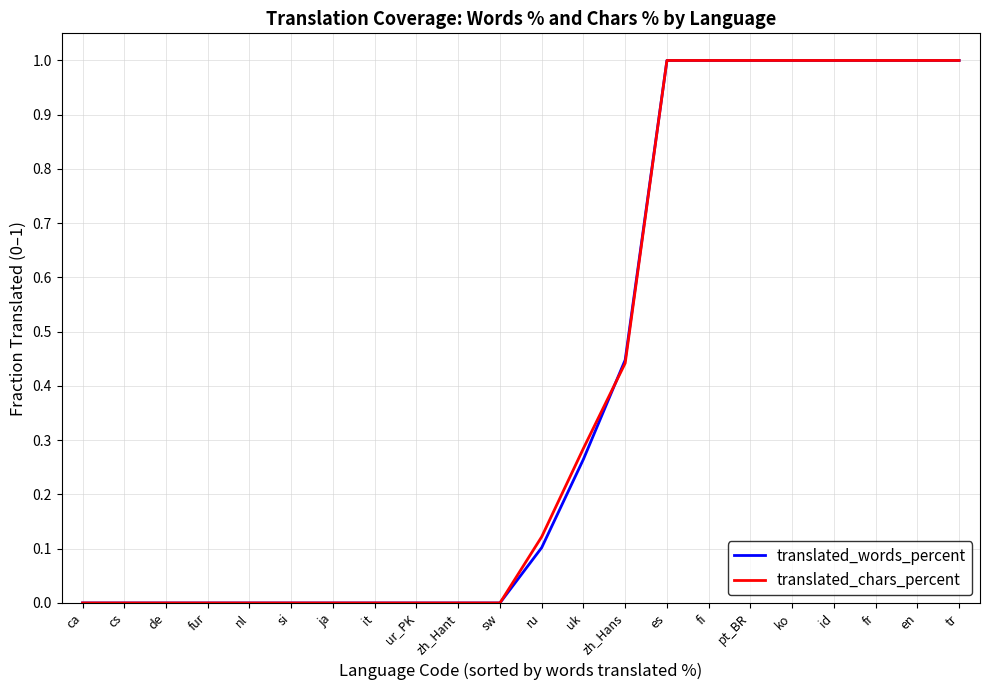

Does the chart have visible grid lines?

Yes